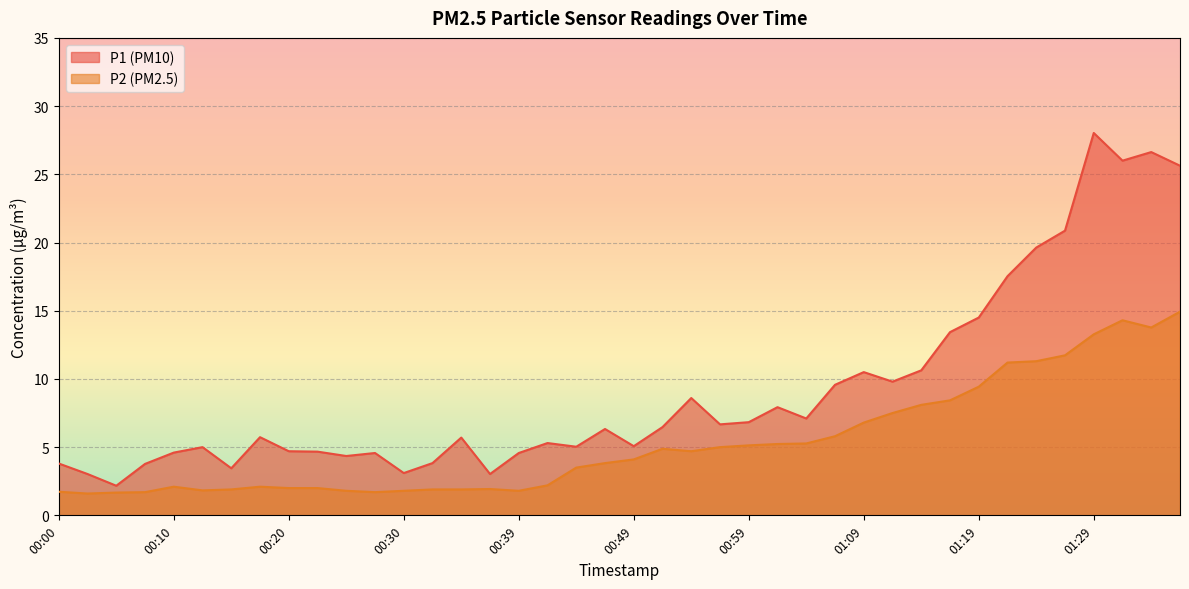

The P1 series shows 5.0 at 00:12. True or false?

True